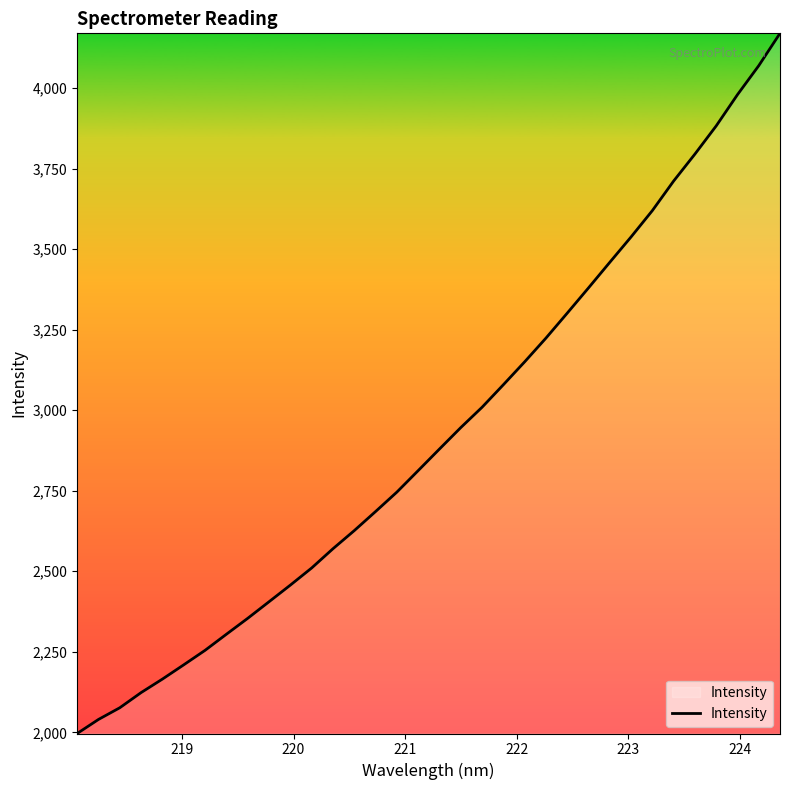

What is the sum of all values?

99527.9